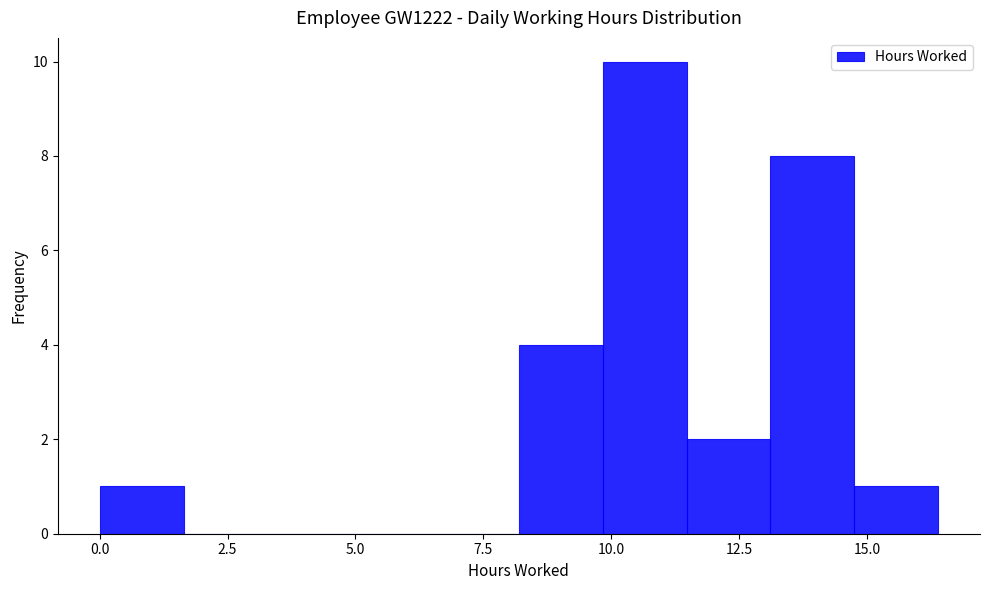

Around what value on the x-axis is the tallest bar? Give the approximate position of its centre, as read against the axis.

10.5